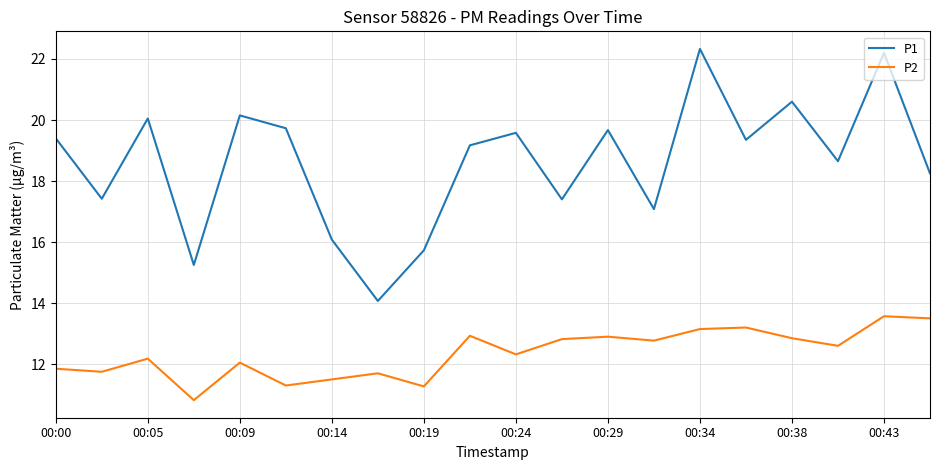

Which series has the largest total across all categories?

P1